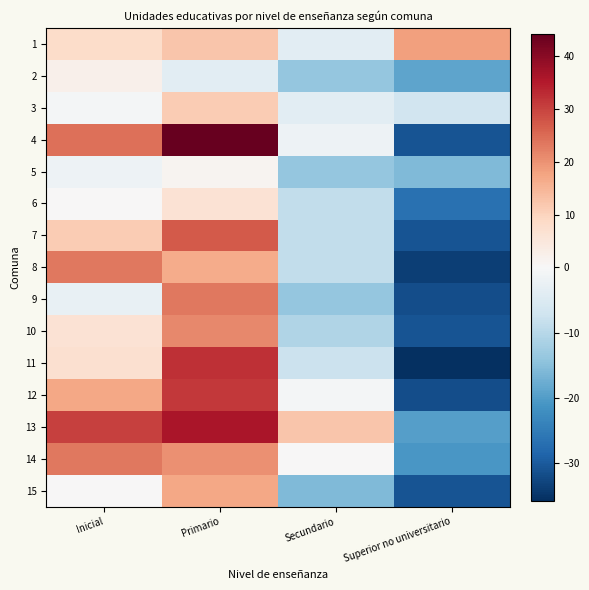

Rank the series at Secundario from highest to lowest value.

13, 14, 12, 4, 1, 3, 11, 6, 7, 8, 10, 2, 5, 9, 15